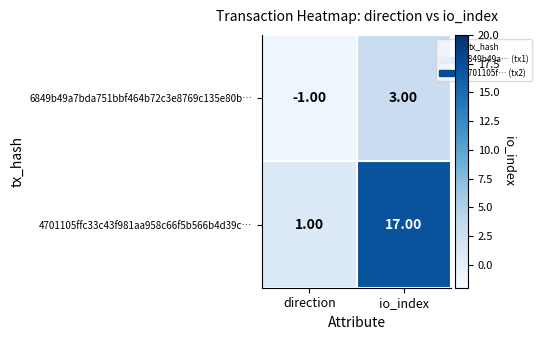

List the series in order of their overall mean, highest first.

4701105ffc33c43f981aa958c66f5b566b4d39c…, 6849b49a7bda751bbf464b72c3e8769c135e80b…